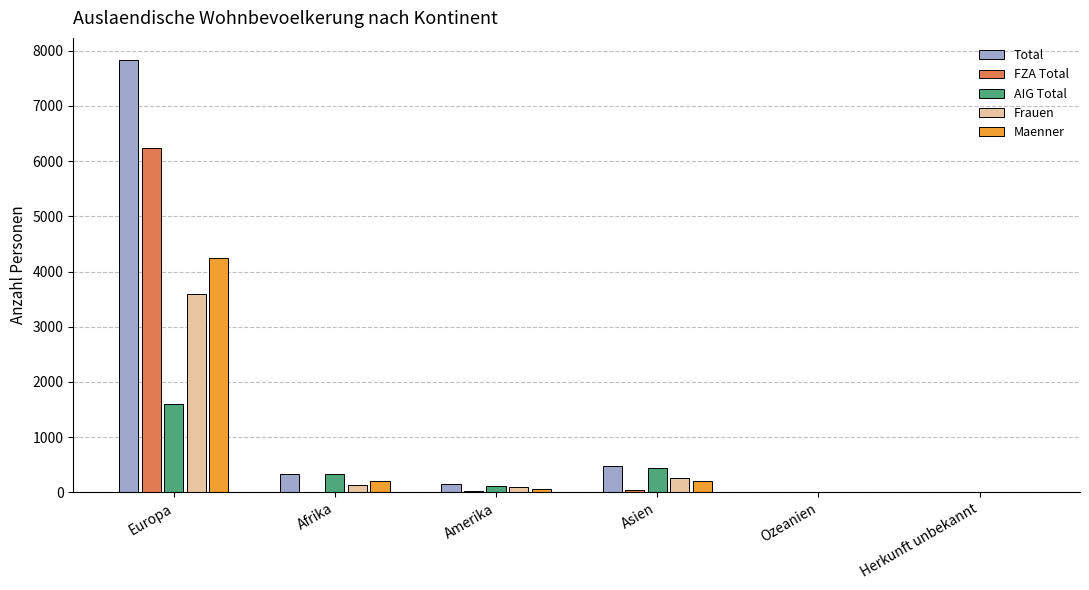

What is the sum of all Frauen values?

4084